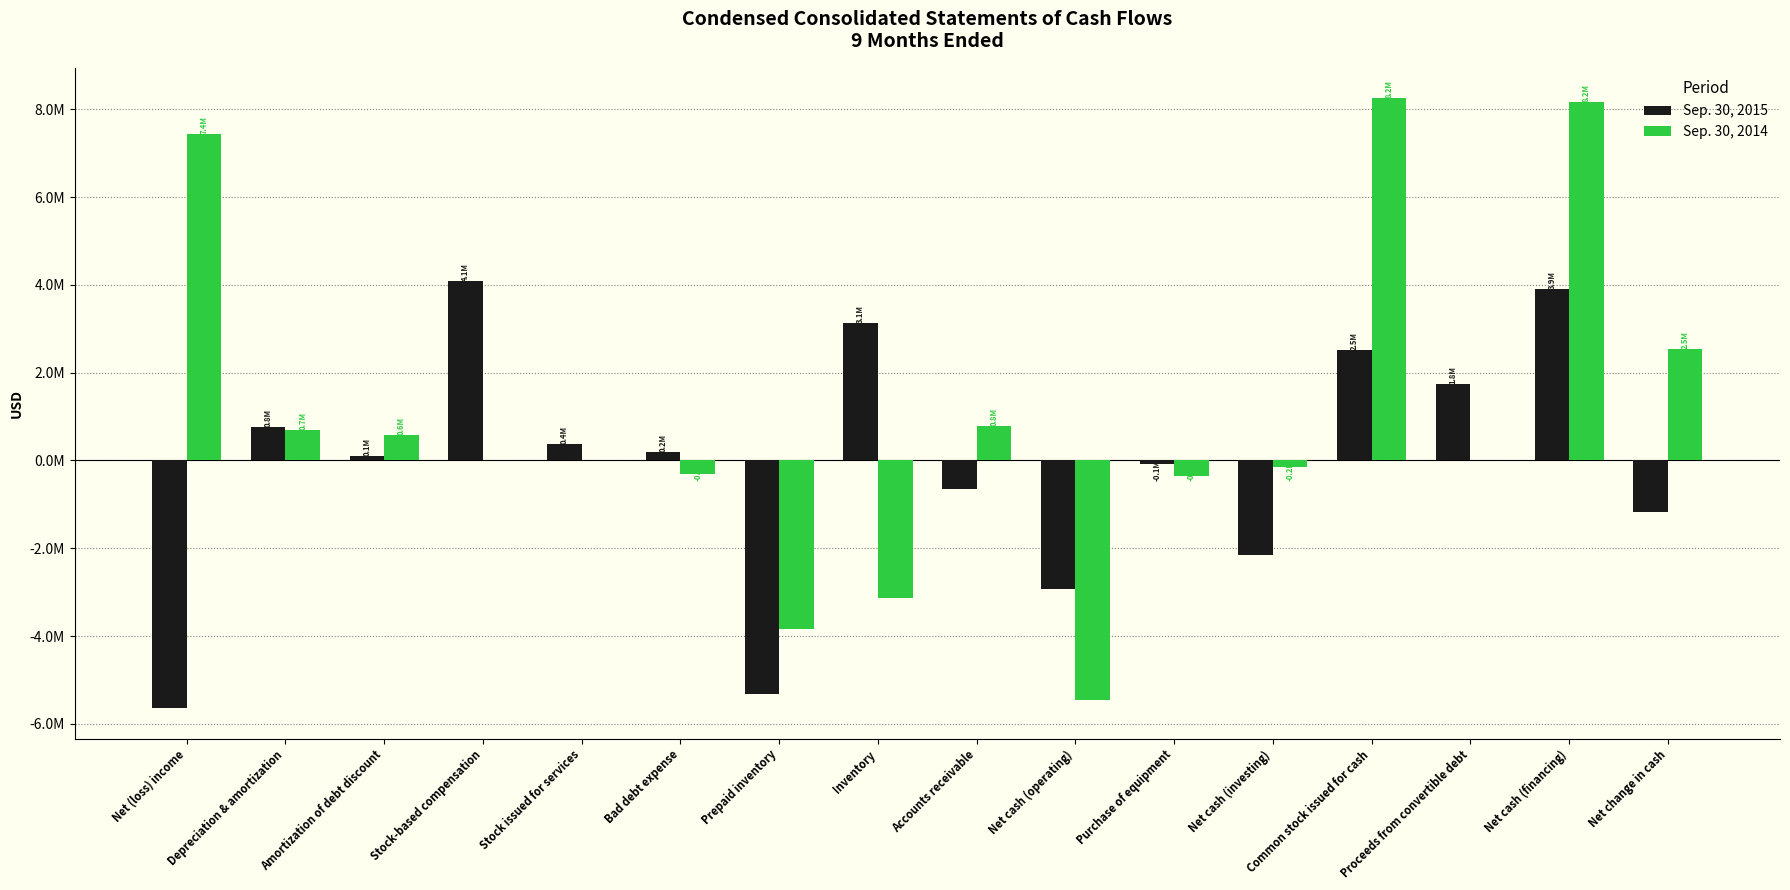

What is the average value of the Sep. 30, 2014 series?

950849